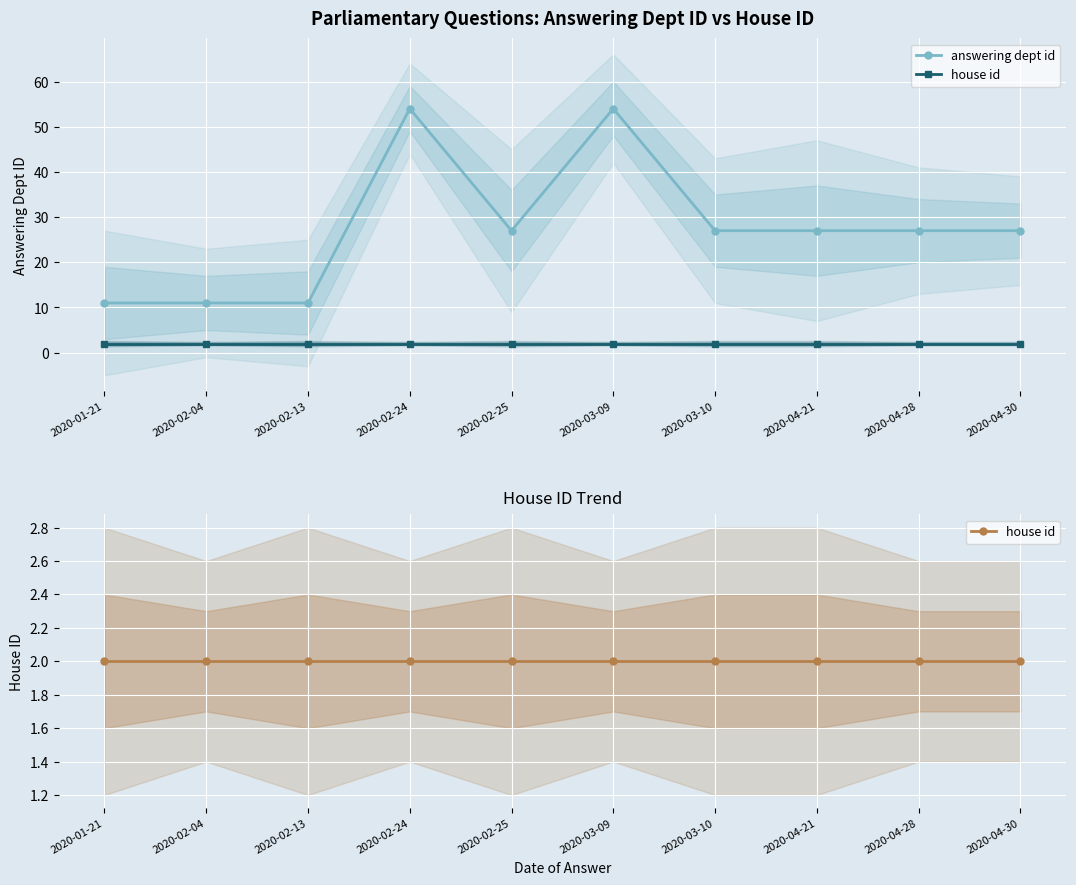

Where is the first local maximum for answering dept id?

2020-02-24